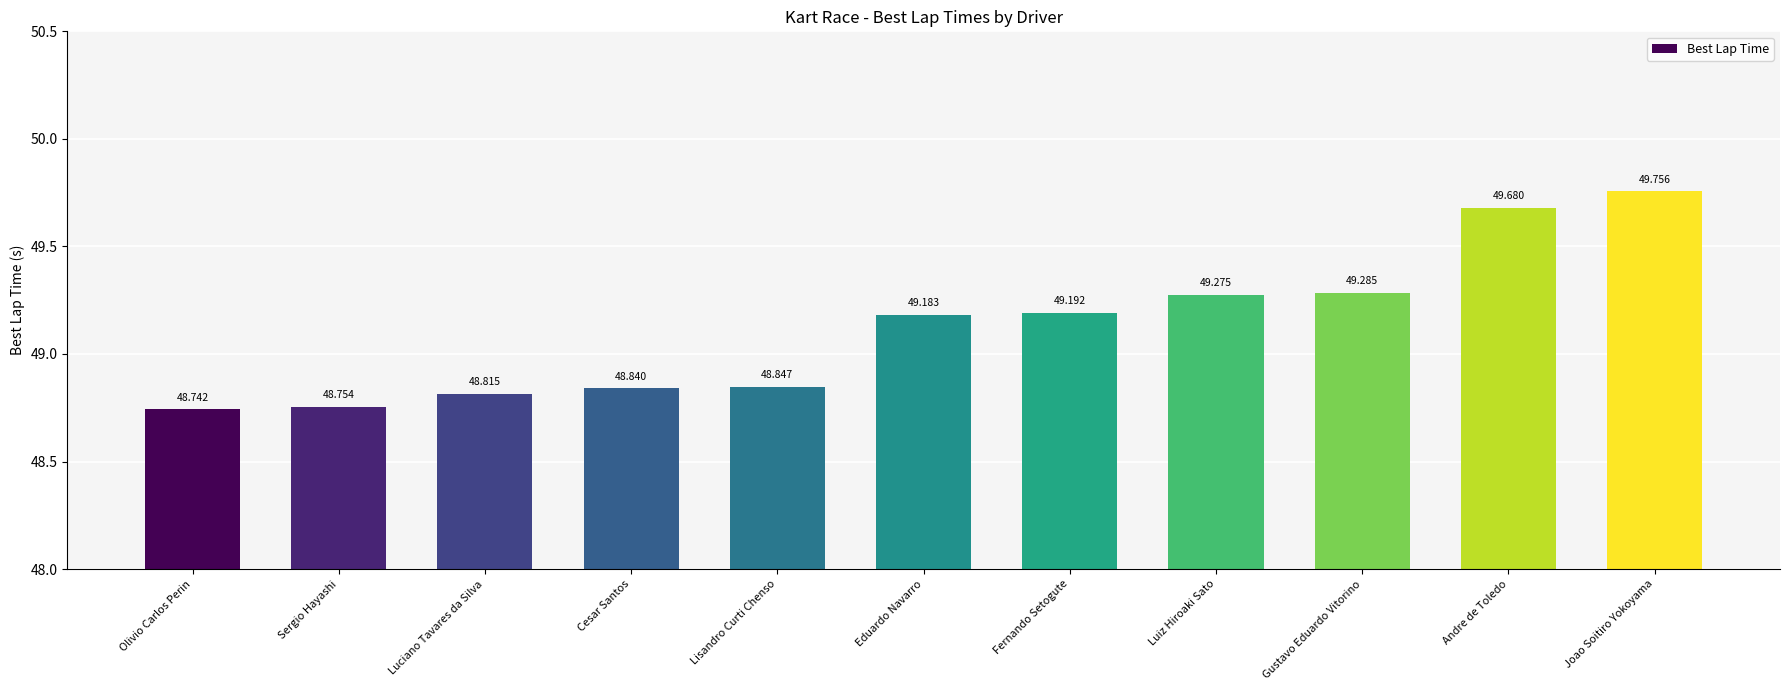

The value at Fernando Setogute is 49.2. True or false?

True